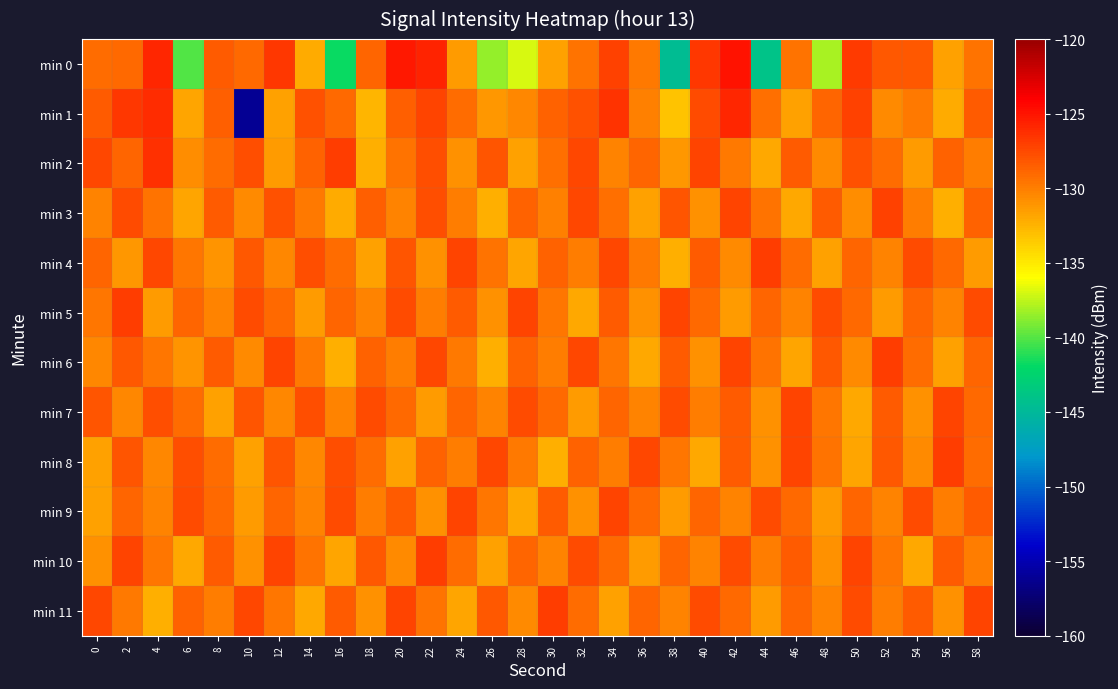

Reading left to right, what are all the values shown in this chart?

min 0: 0=-129.1	2=-129.0	4=-125.9	6=-140.1	8=-128.3	10=-129.0	12=-126.6	14=-132.0	16=-141.8	18=-128.8	20=-125.3	22=-125.7	24=-131.3	26=-138.5	28=-136.9	30=-131.6	32=-129.4	34=-127.1	36=-129.7	38=-144.6	40=-126.6	42=-124.9	44=-144.0	46=-129.4	48=-138.0	50=-126.9	52=-128.2	54=-128.3	56=-131.7	58=-129.5
min 1: 0=-128.3	2=-126.7	4=-126.2	6=-131.9	8=-128.5	10=-156.1	12=-131.7	14=-127.8	16=-129.0	18=-132.6	20=-128.5	22=-127.3	24=-129.1	26=-131.2	28=-130.4	30=-128.7	32=-127.9	34=-126.5	36=-130.1	38=-133.2	40=-127.6	42=-125.8	44=-129.3	46=-131.7	48=-128.9	50=-127.1	52=-130.5	54=-129.8	56=-132.1	58=-128.4
min 2: 0=-127.5	2=-128.9	4=-126.3	6=-130.7	8=-129.2	10=-127.8	12=-131.4	14=-128.6	16=-126.9	18=-132.3	20=-129.5	22=-127.7	24=-130.9	26=-128.1	28=-131.6	30=-129.3	32=-127.5	34=-130.2	36=-128.8	38=-131.1	40=-127.3	42=-129.7	44=-131.9	46=-128.4	48=-130.6	50=-127.9	52=-129.1	54=-131.3	56=-128.7	58=-130.0
min 3: 0=-130.2	2=-127.6	4=-129.4	6=-131.8	8=-128.3	10=-130.5	12=-127.9	14=-129.7	16=-132.1	18=-128.5	20=-130.3	22=-127.7	24=-129.9	26=-132.3	28=-128.7	30=-130.1	32=-127.5	34=-129.3	36=-131.7	38=-128.1	40=-130.9	42=-127.3	44=-129.5	46=-131.9	48=-128.3	50=-130.7	52=-127.1	54=-129.9	56=-132.3	58=-128.6
min 4: 0=-128.8	2=-131.2	4=-127.4	6=-129.6	8=-131.0	10=-128.2	12=-130.4	14=-127.8	16=-129.2	18=-131.6	20=-128.0	22=-130.8	24=-127.2	26=-129.4	28=-131.8	30=-128.6	32=-130.0	34=-127.4	36=-129.8	38=-132.2	40=-128.4	42=-130.6	44=-127.0	46=-129.2	48=-131.6	50=-128.8	52=-130.2	54=-127.6	56=-129.0	58=-131.4
min 5: 0=-129.6	2=-127.0	4=-131.4	6=-128.8	8=-130.2	10=-127.6	12=-129.0	14=-131.4	16=-128.8	18=-130.2	20=-127.6	22=-130.0	24=-128.4	26=-130.8	28=-127.2	30=-129.6	32=-132.0	34=-128.4	36=-130.8	38=-127.2	40=-129.0	42=-131.4	44=-128.8	46=-130.2	48=-127.6	50=-129.0	52=-131.4	54=-128.8	56=-130.2	58=-127.6
min 6: 0=-130.4	2=-128.2	4=-129.6	6=-131.0	8=-128.4	10=-130.6	12=-127.2	14=-129.8	16=-132.2	18=-128.6	20=-130.0	22=-127.4	24=-129.8	26=-132.2	28=-128.6	30=-130.0	32=-127.4	34=-129.6	36=-132.0	38=-128.4	40=-130.8	42=-127.2	44=-129.4	46=-131.8	48=-128.2	50=-130.6	52=-127.0	54=-129.2	56=-131.6	58=-128.8
min 7: 0=-128.0	2=-130.4	4=-127.8	6=-129.2	8=-131.6	10=-128.0	12=-130.4	14=-127.8	16=-130.2	18=-127.6	20=-129.0	22=-131.4	24=-128.8	26=-130.2	28=-127.6	30=-129.0	32=-131.4	34=-128.8	36=-130.2	38=-127.6	40=-130.0	42=-128.4	44=-130.8	46=-127.2	48=-129.6	50=-132.0	52=-128.4	54=-130.8	56=-127.2	58=-129.0
min 8: 0=-131.6	2=-128.0	4=-130.4	6=-127.8	8=-129.2	10=-131.6	12=-128.0	14=-130.4	16=-127.8	18=-129.2	20=-131.6	22=-128.6	24=-130.0	26=-127.4	28=-129.8	30=-132.2	32=-128.6	34=-130.0	36=-127.4	38=-129.6	40=-132.0	42=-128.4	44=-130.8	46=-127.2	48=-129.4	50=-131.8	52=-128.2	54=-130.6	56=-127.0	58=-129.2
min 9: 0=-131.6	2=-128.8	4=-130.2	6=-127.6	8=-129.0	10=-131.4	12=-128.8	14=-130.2	16=-127.6	18=-130.0	20=-128.4	22=-130.8	24=-127.2	26=-129.6	28=-132.0	30=-128.4	32=-130.8	34=-127.2	36=-129.0	38=-131.4	40=-128.8	42=-130.2	44=-127.6	46=-129.0	48=-131.4	50=-128.8	52=-130.2	54=-127.6	56=-130.0	58=-128.4
min 10: 0=-130.8	2=-127.2	4=-129.6	6=-132.0	8=-128.4	10=-130.8	12=-127.2	14=-129.4	16=-131.8	18=-128.2	20=-130.6	22=-127.0	24=-129.2	26=-131.6	28=-128.8	30=-130.2	32=-127.6	34=-129.0	36=-131.4	38=-128.8	40=-130.2	42=-127.6	44=-130.0	46=-128.4	48=-130.8	50=-127.2	52=-129.6	54=-132.0	56=-128.4	58=-130.0
min 11: 0=-127.4	2=-129.8	4=-132.2	6=-128.6	8=-130.0	10=-127.4	12=-129.6	14=-132.0	16=-128.4	18=-130.8	20=-127.2	22=-129.4	24=-131.8	26=-128.2	28=-130.6	30=-127.0	32=-129.2	34=-131.6	36=-128.8	38=-130.2	40=-127.6	42=-129.0	44=-131.4	46=-128.8	48=-130.2	50=-127.6	52=-130.0	54=-128.4	56=-130.8	58=-127.2